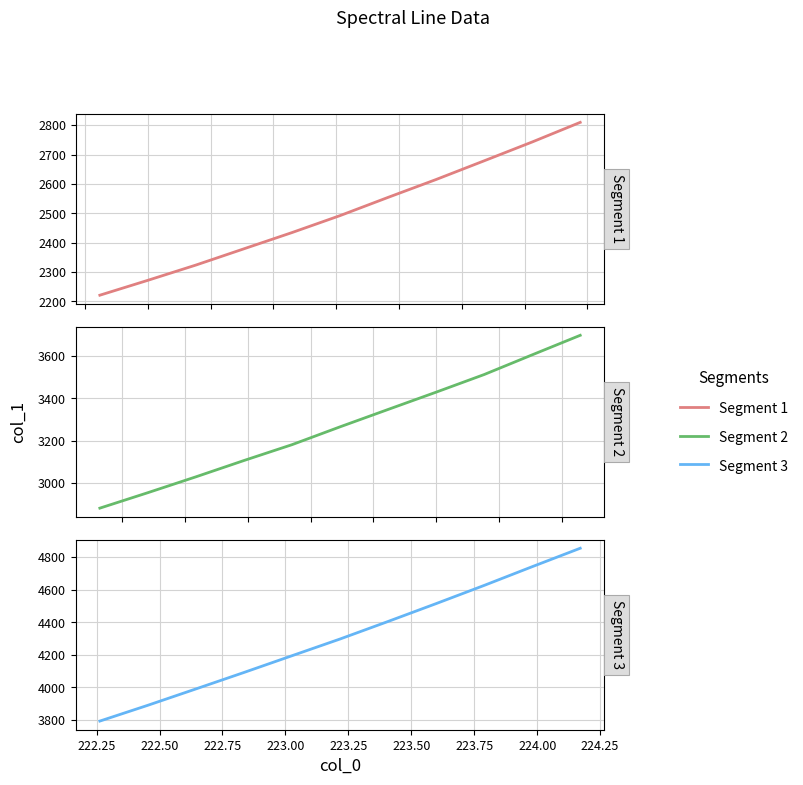

What is the label of the 3rd point from the right?

224.00